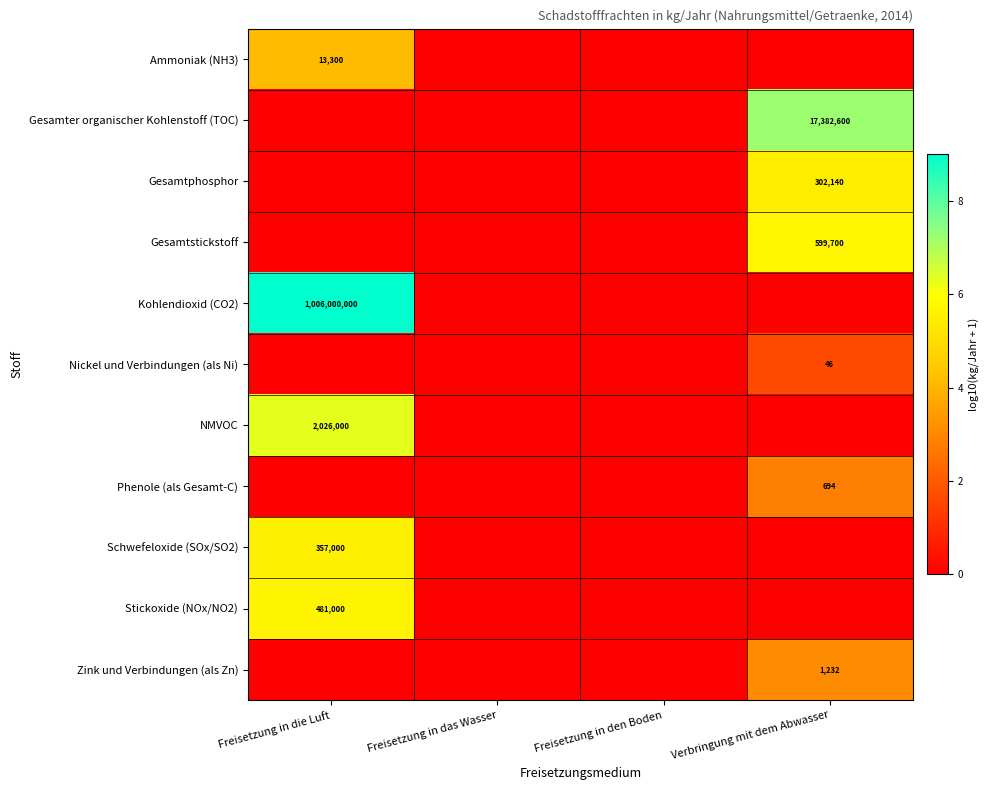

The Stickoxide (NOx/NO2) series shows 125686 at Freisetzung in die Luft. True or false?

False